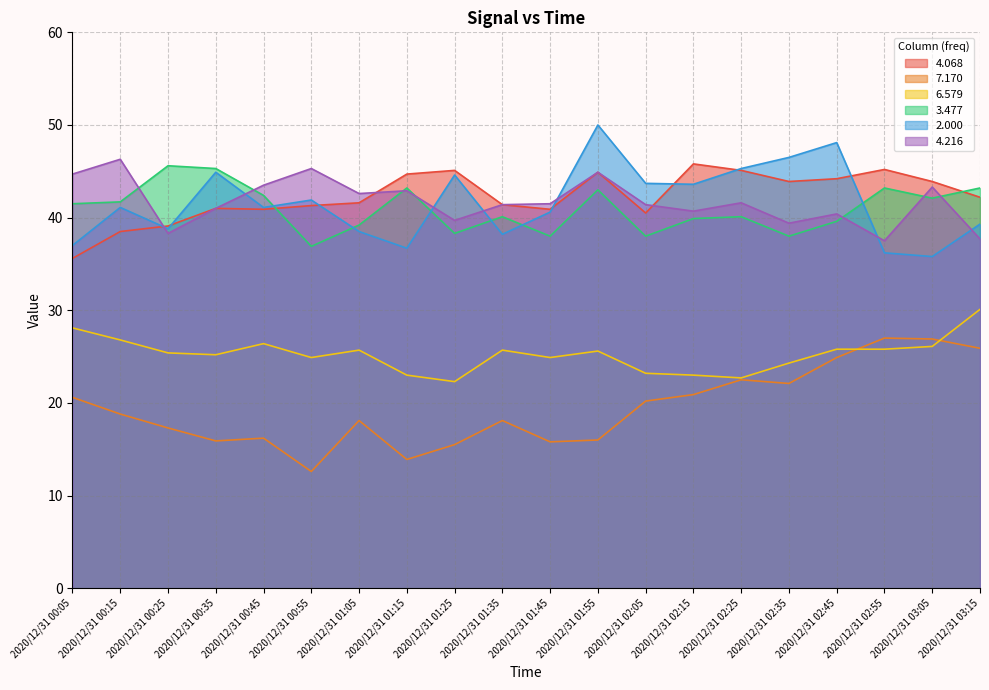

What is the greatest value displayed?

50.0